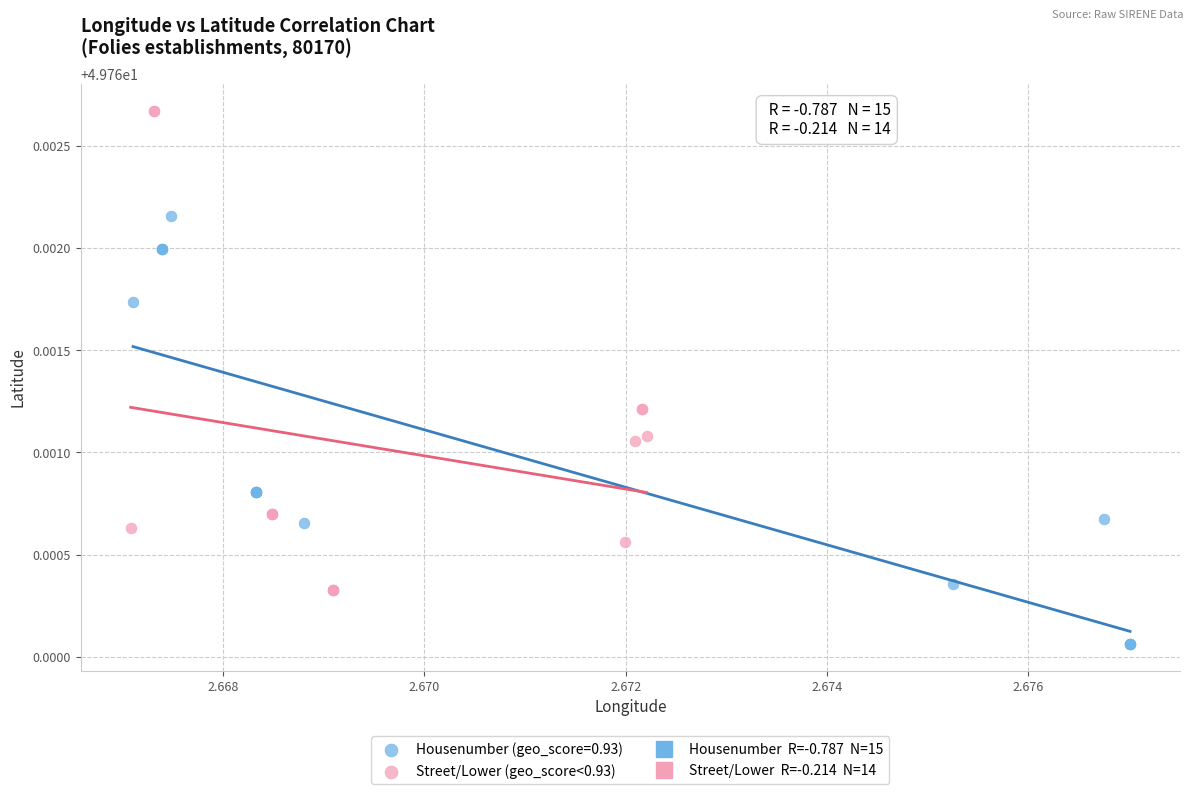

Which series reaches the minimum Y coordinate?

Housenumber (geo_score=0.93)